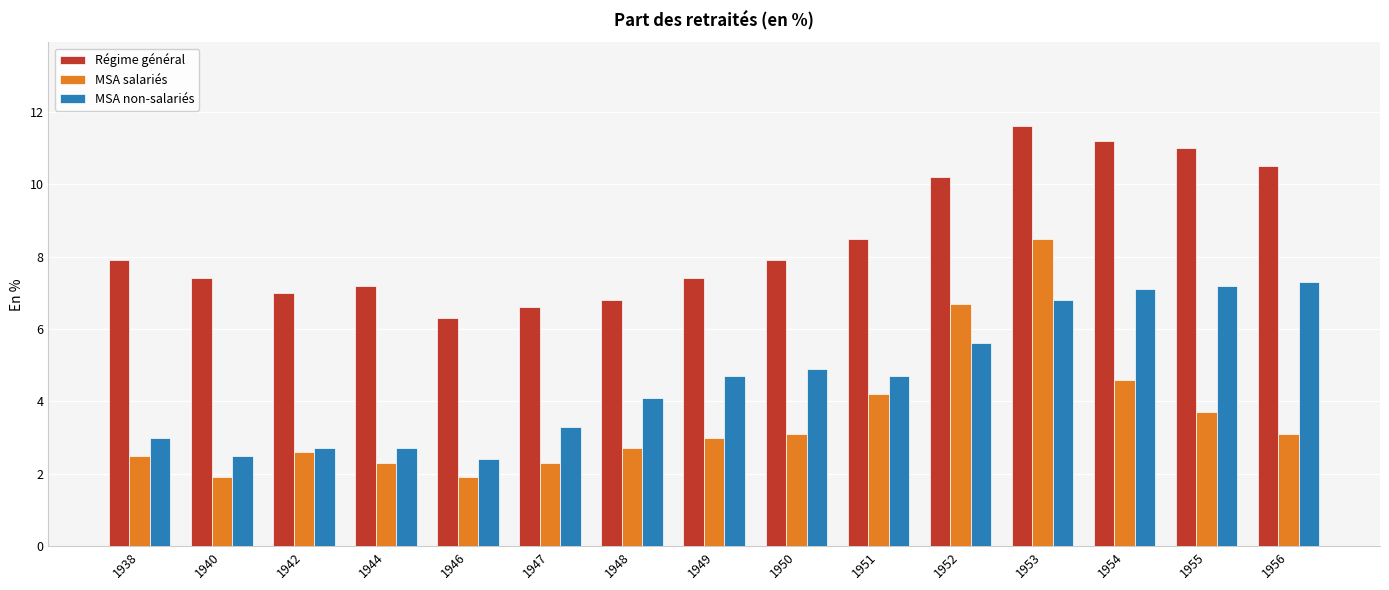

How many groups of bars are there?

15